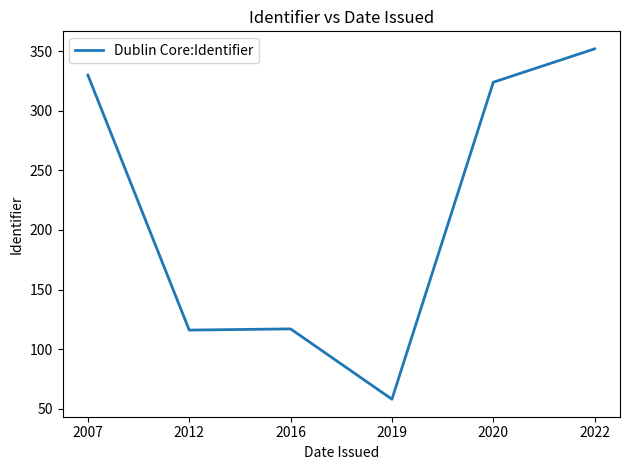

How many lines are shown in the chart?

1